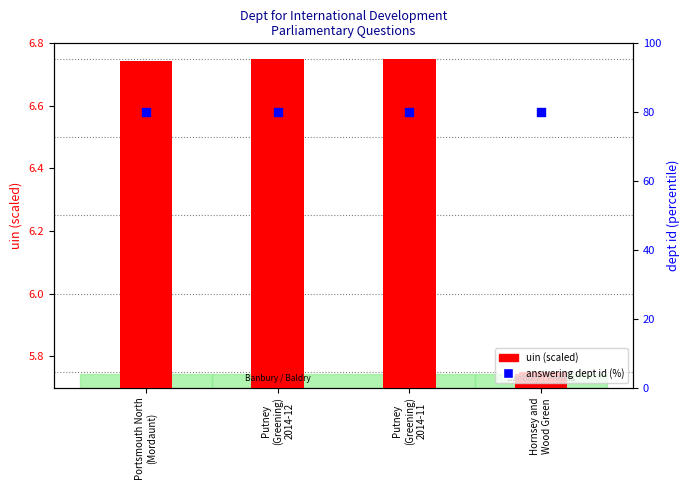

Which series has the widest spread of Y values?

uin (scaled)